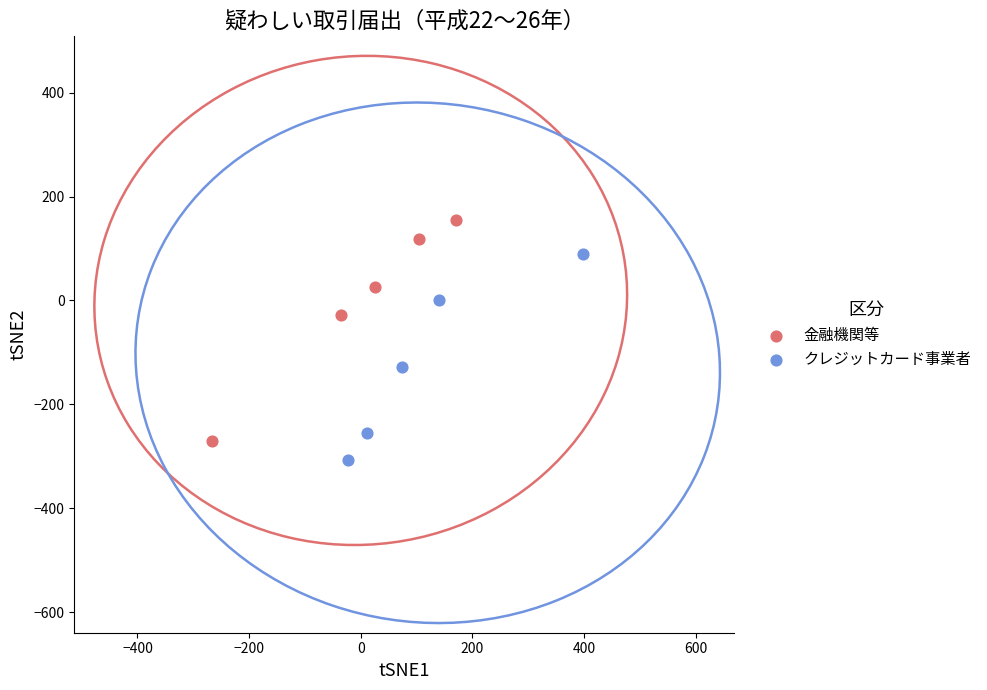

Which series reaches the maximum Y coordinate?

金融機関等